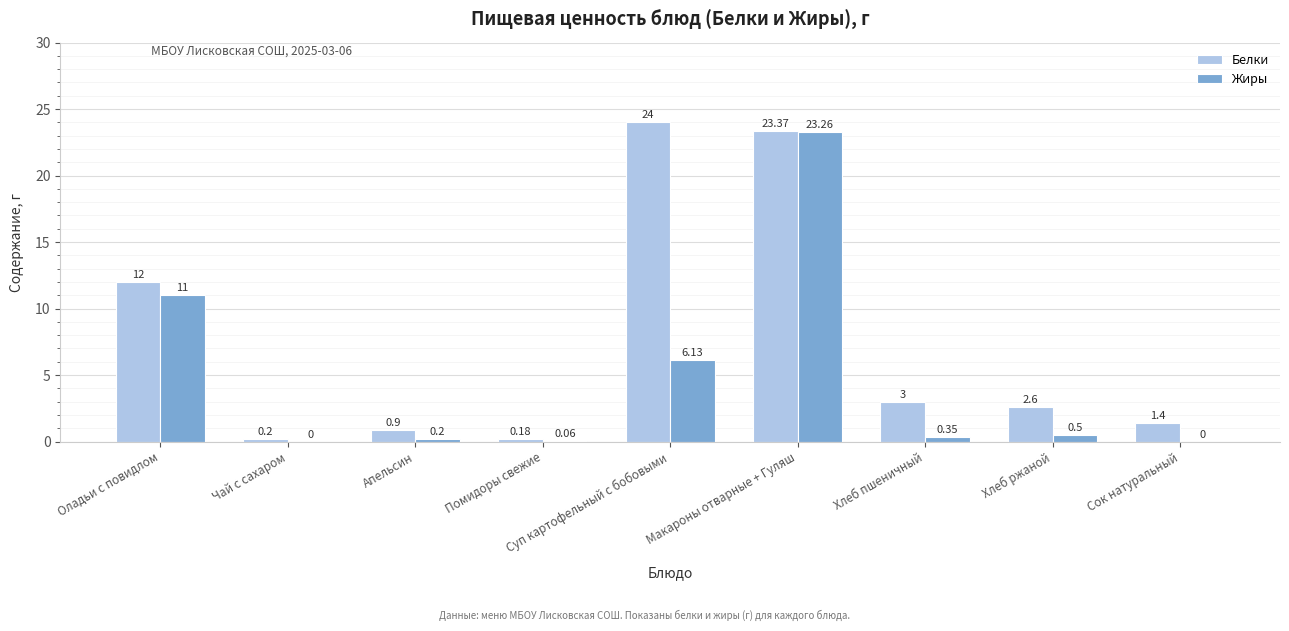

At which label is Белки closest to 12?

Оладьи с повидлом